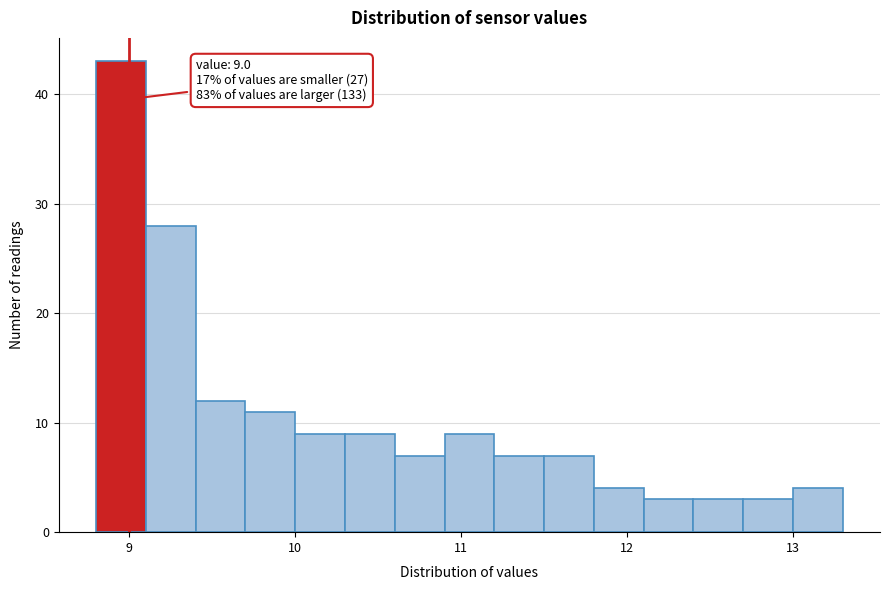

Read against the x-axis, roughly where is the centre of the tallest bar?

9.0